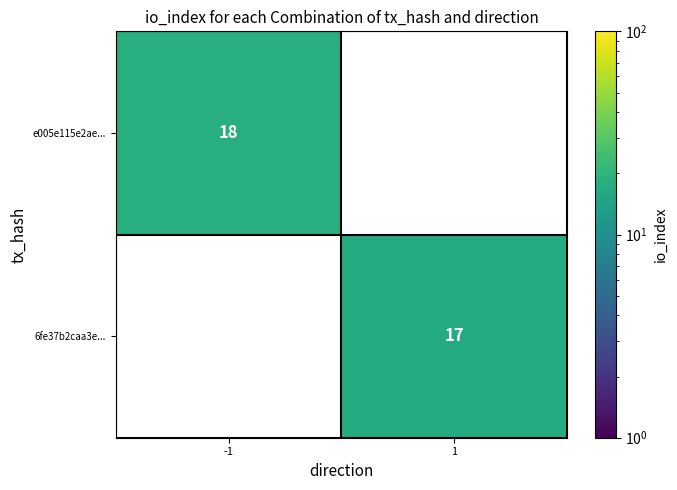

The value of 6fe37b2caa3e... at 1 is 27. True or false?

False